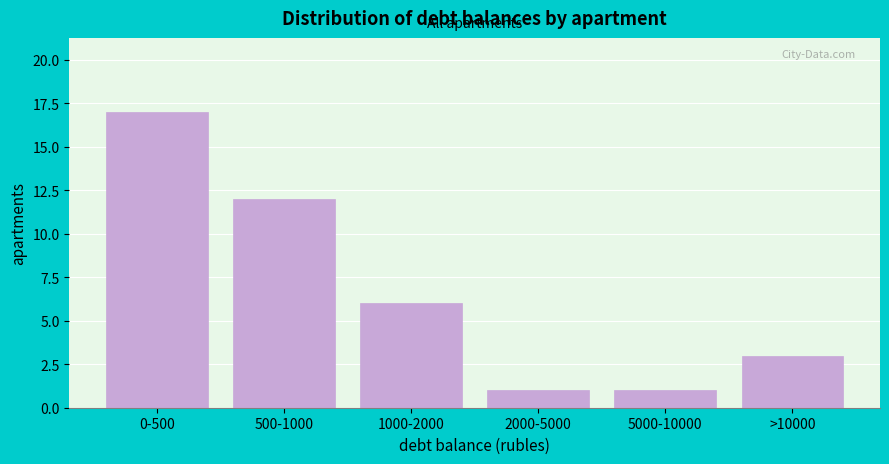

Reading left to right, extract all data points from this chart.

17	12	6	1	1	3